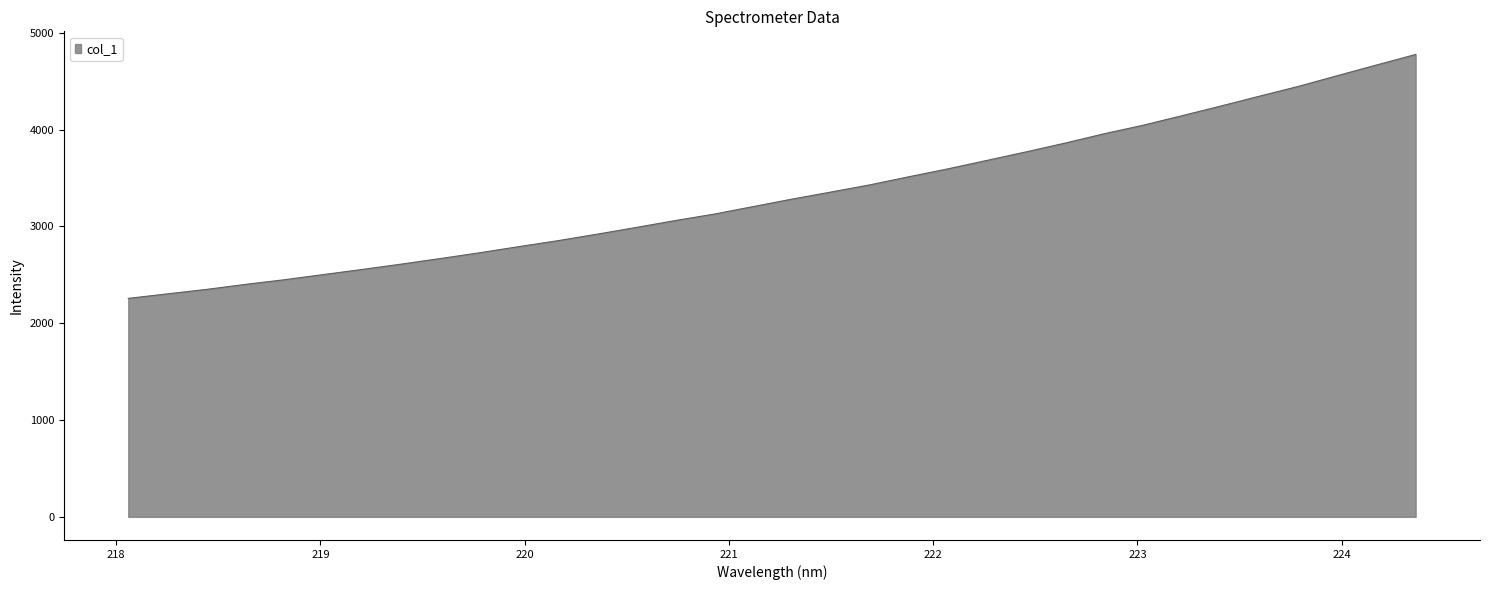

Does the chart have visible grid lines?

No